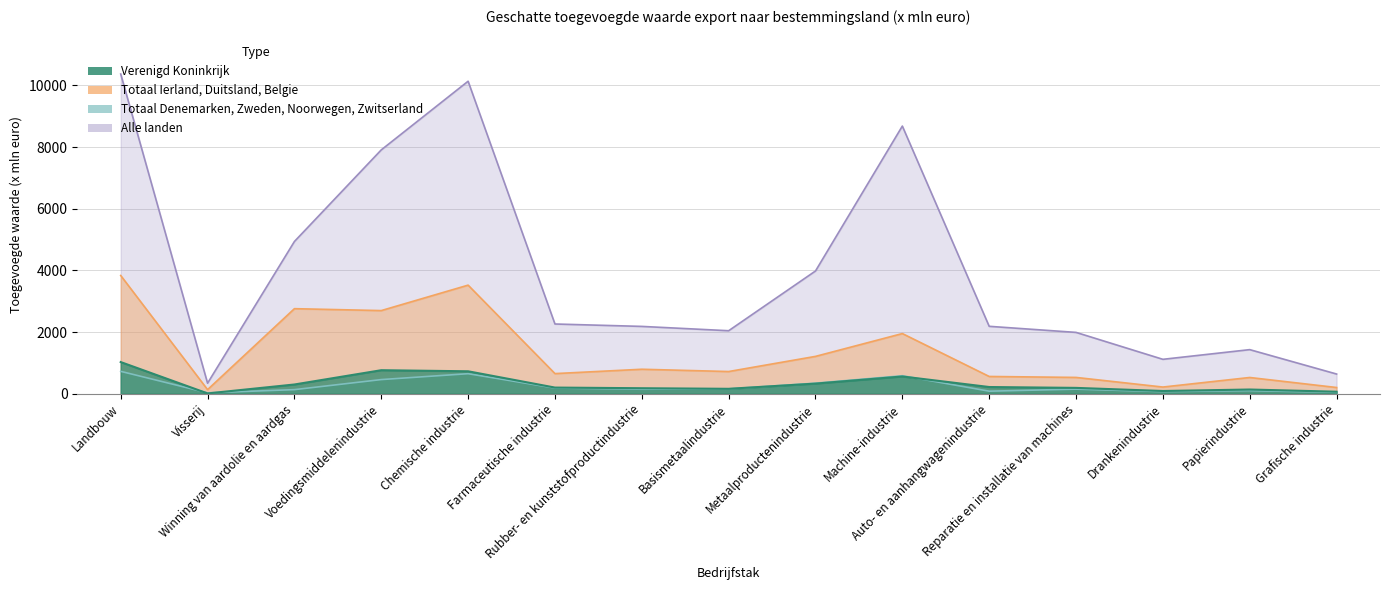

What is the difference between the maximum and minimum values in the Totaal Ierland, Duitsland, Belgie series?

3700